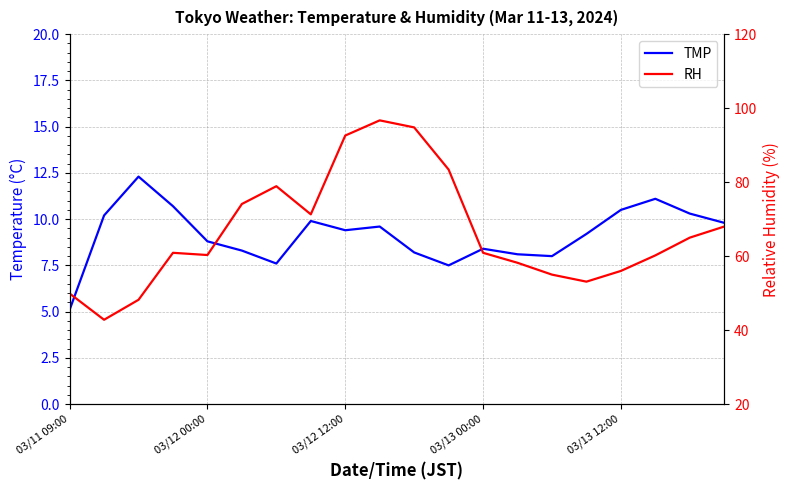

In TMP, how many points are lower than both neighbors (excluding endpoints)?

4